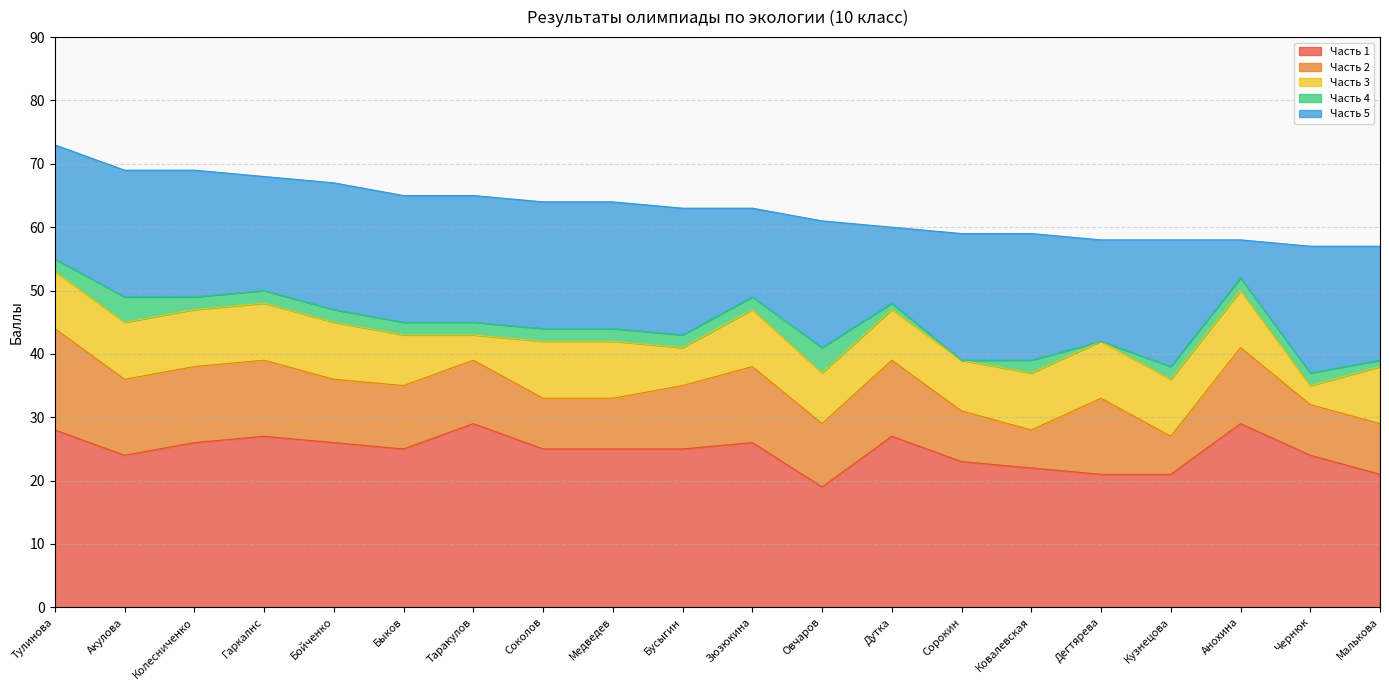

Which category has the lowest value in the Часть 1 series?

Овчаров